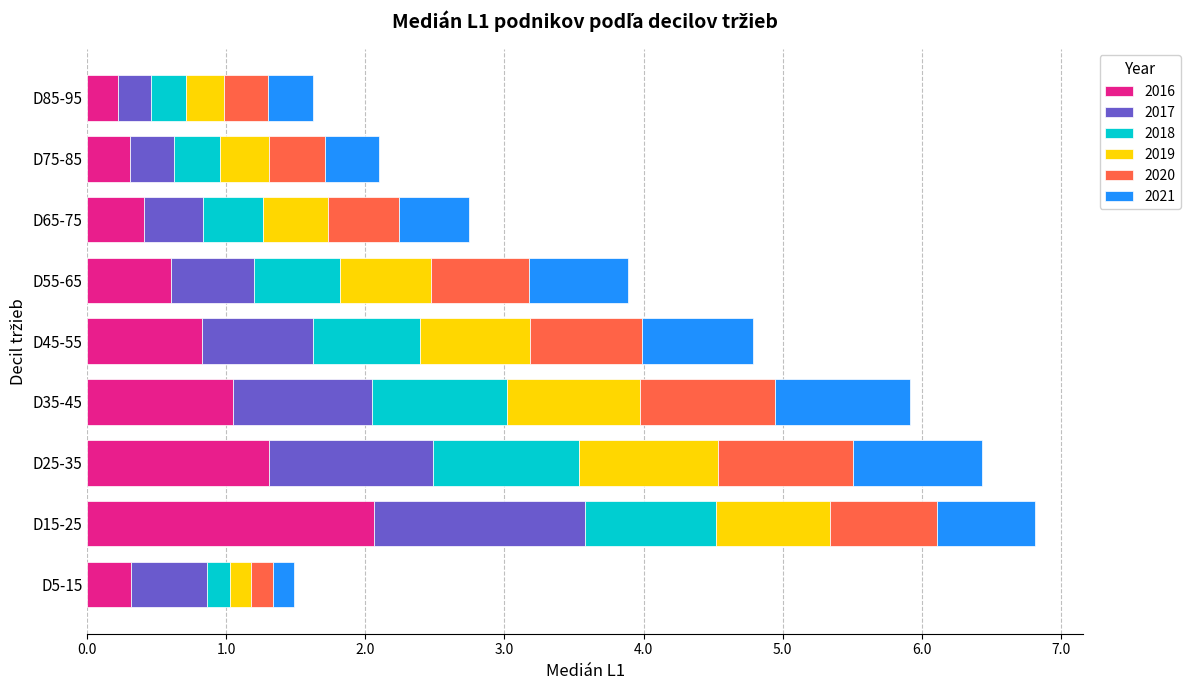

What are all the series names shown in the legend?

2016, 2017, 2018, 2019, 2020, 2021